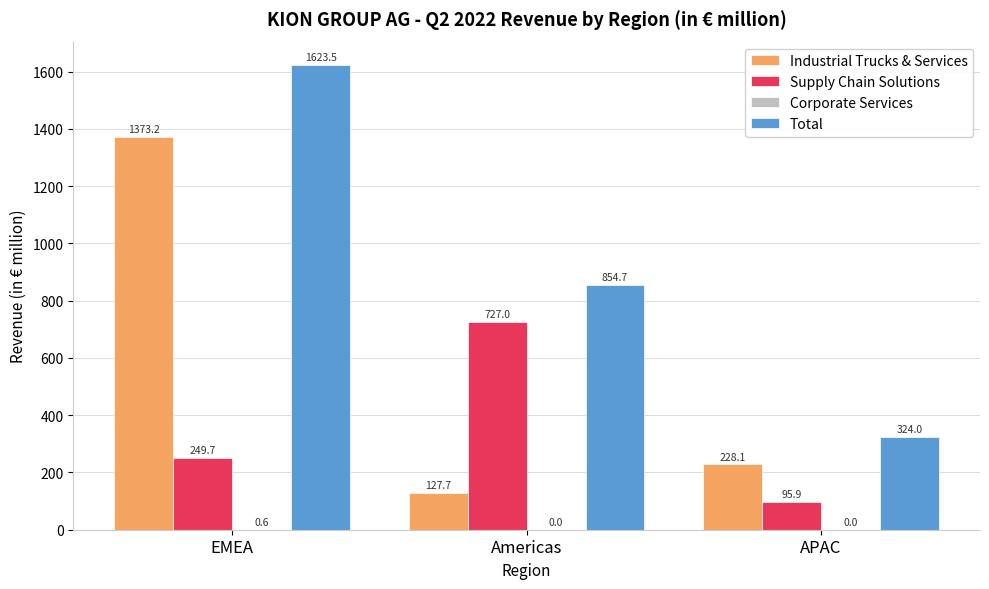

How many values in the Total series exceed 854?

2